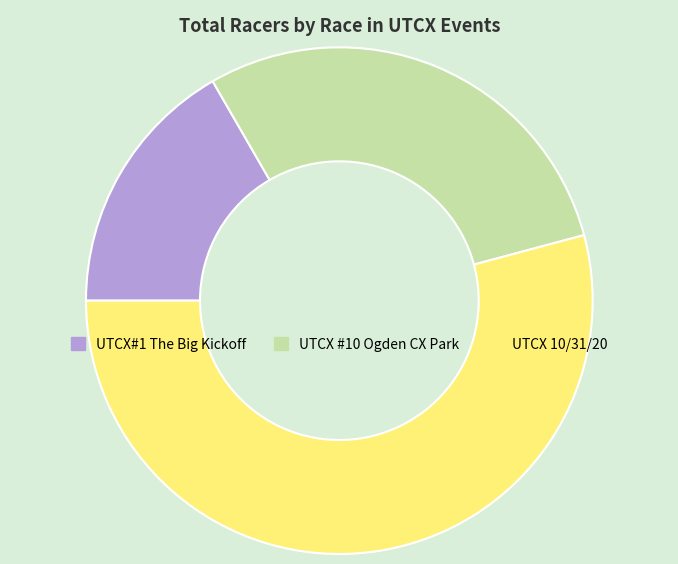

How many segments does this pie chart have?

3